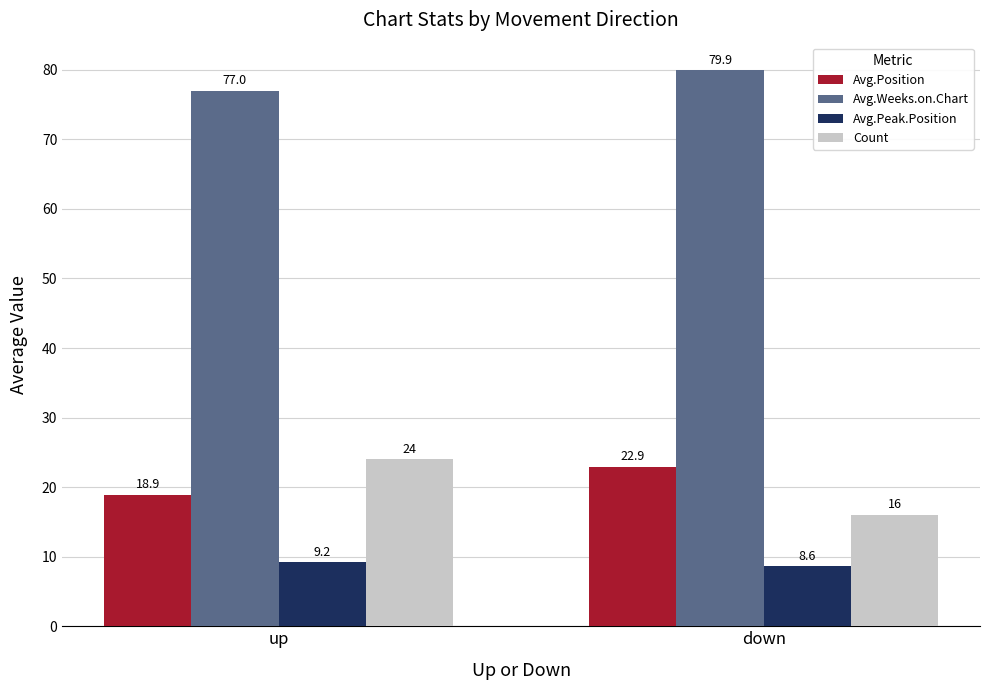

What is the difference between the highest and lowest values at up?

67.8